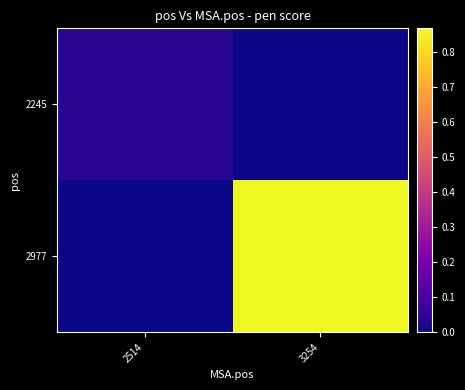

Which category has the highest value across all series?

3254